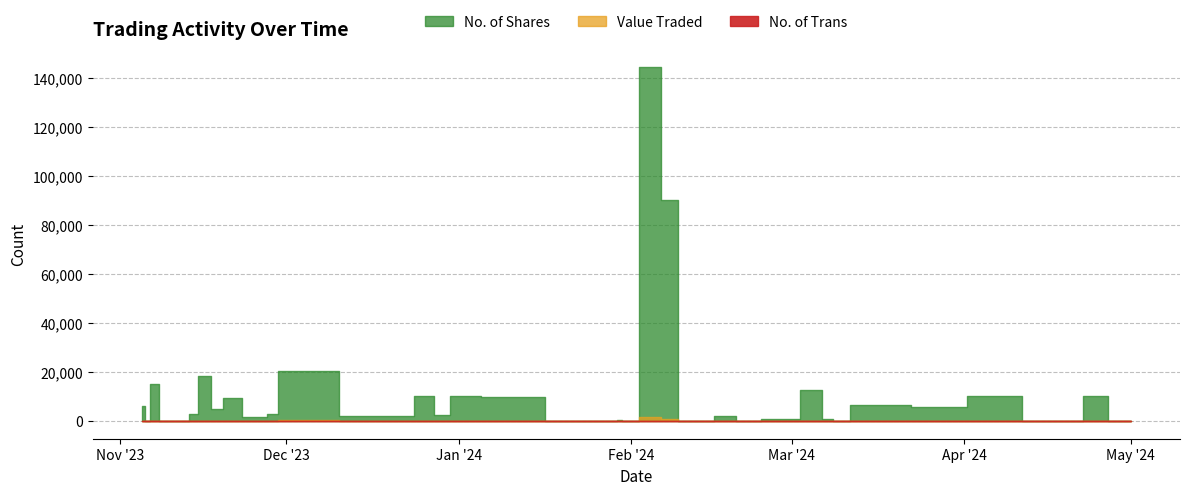

Where does the Value Traded series first go above 27?

2024-04-24